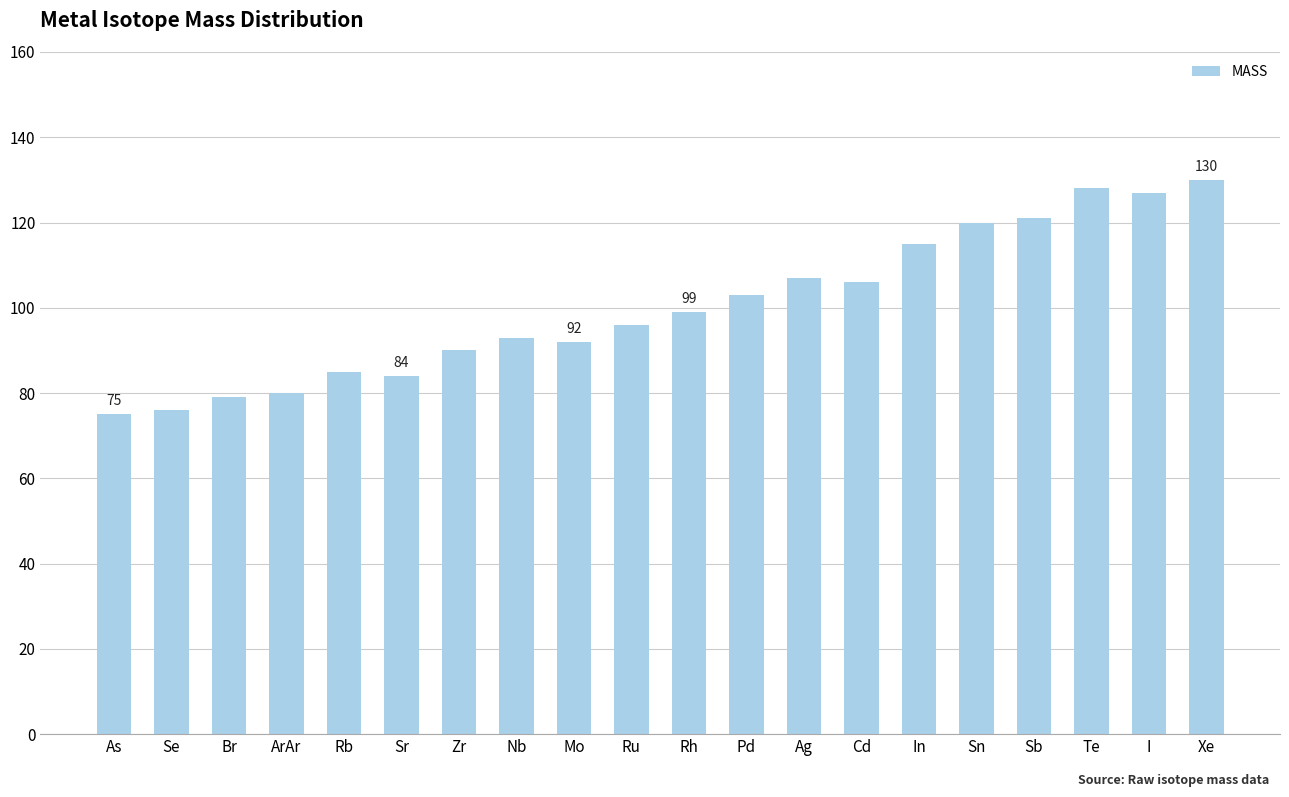

The value at Sn is 169. True or false?

False